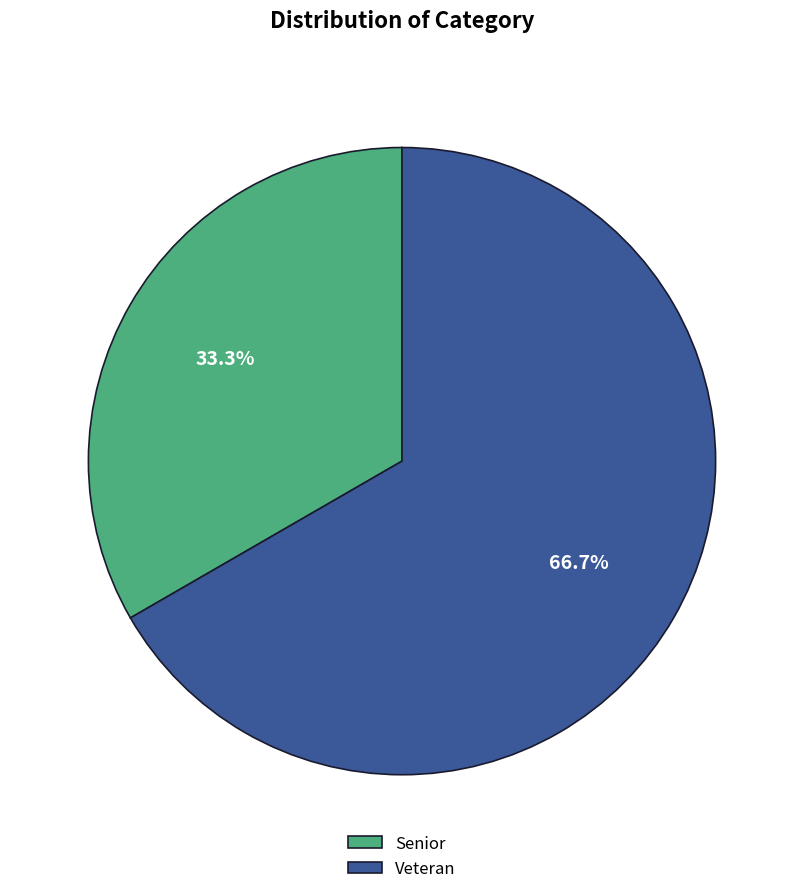

The Senior slice represents 25% of the pie. True or false?

False